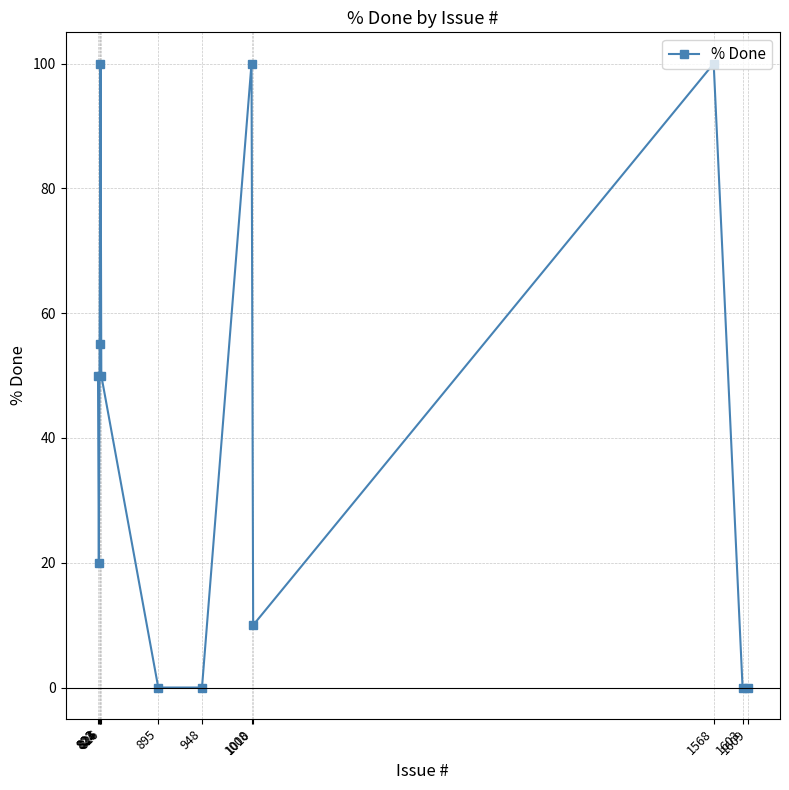

What is the sum of the values at 822 and 826?

100